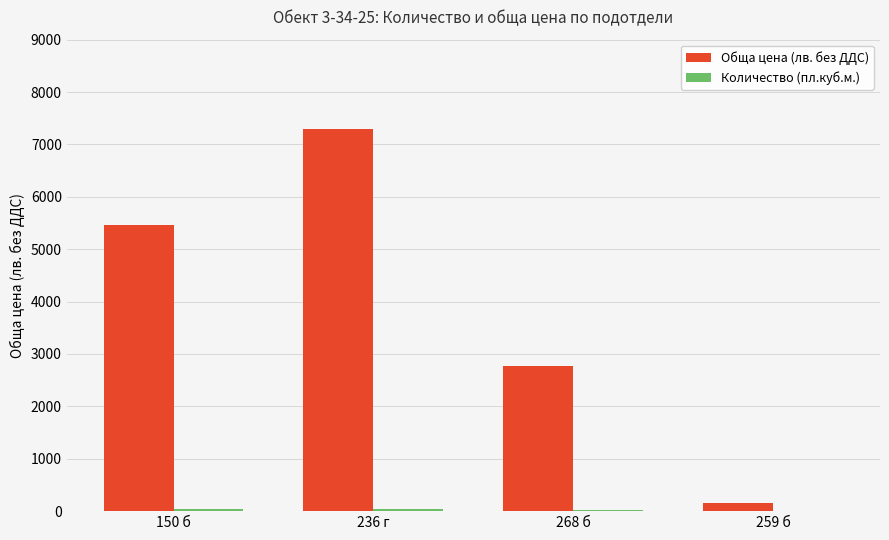

Count the Обща цена (лв. без ДДС) values in the range 2772 to 7290.

3